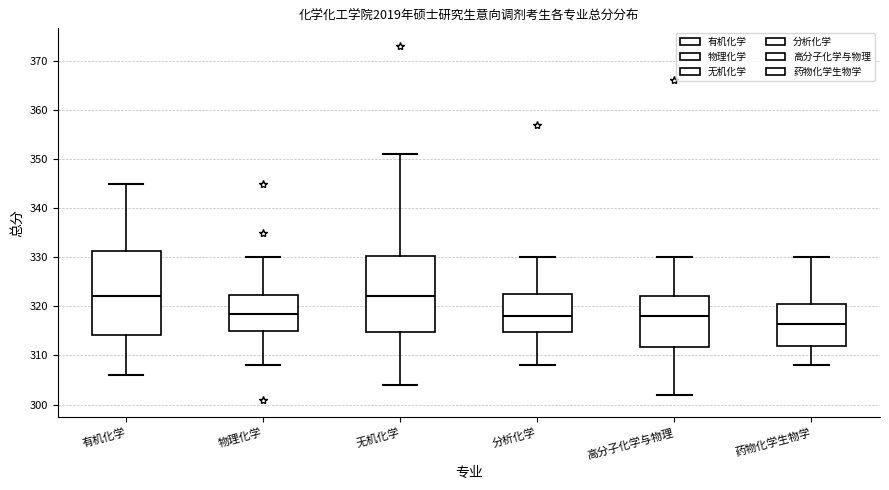

Reading left to right, transcribe this box plot: for each box, give where its median line is, the range the box spans, and where its two whiskers end, as read against the y-axis. The values are not printed on the chart, so give them approximately, as read against the axis.

有机化学: median 322, box 314 to 331, whiskers 306 to 345
物理化学: median 319, box 315 to 322, whiskers 308 to 330
无机化学: median 322, box 315 to 330, whiskers 304 to 351
分析化学: median 318, box 315 to 323, whiskers 308 to 330
高分子化学与物理: median 318, box 312 to 322, whiskers 302 to 330
药物化学生物学: median 317, box 312 to 321, whiskers 308 to 330